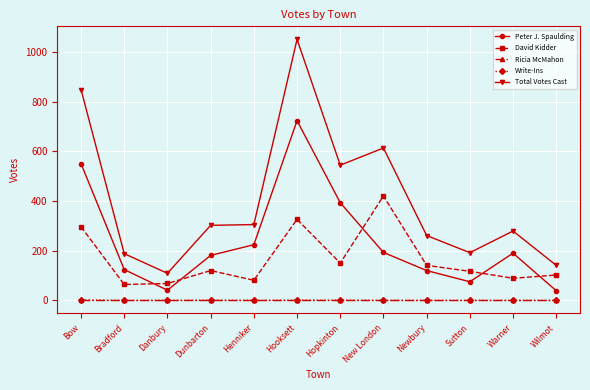

Which category has the highest value across all series?

Hooksett